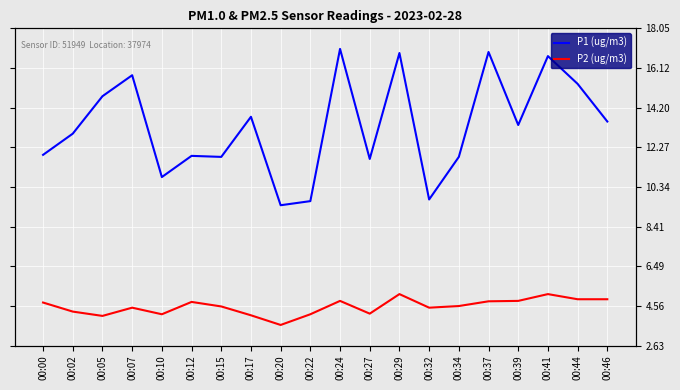

Reading right to left, transcribe all the data shown in this chart.

P1 (ug/m3): 13.5	15.3	16.7	13.3	16.9	11.8	9.7	16.9	11.7	17.1	9.7	9.4	13.8	11.8	11.8	10.8	15.8	14.8	12.9	11.9
P2 (ug/m3): 4.9	4.9	5.1	4.8	4.8	4.5	4.5	5.1	4.2	4.8	4.2	3.6	4.1	4.5	4.8	4.2	4.5	4.1	4.3	4.7